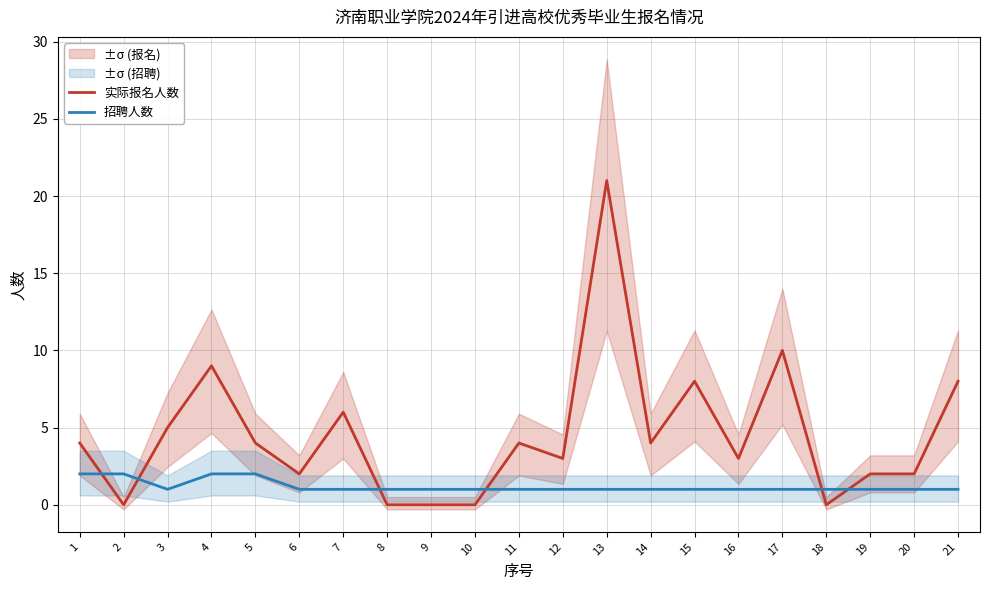

Reading left to right, extract all data points from this chart.

实际报名人数: 4	0	5	9	4	2	6	0	0	0	4	3	21	4	8	3	10	0	2	2	8
招聘人数: 2	2	1	2	2	1	1	1	1	1	1	1	1	1	1	1	1	1	1	1	1